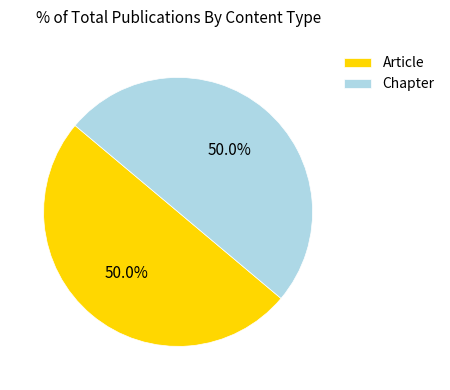

How much of the chart is everything except Chapter?

50.0%